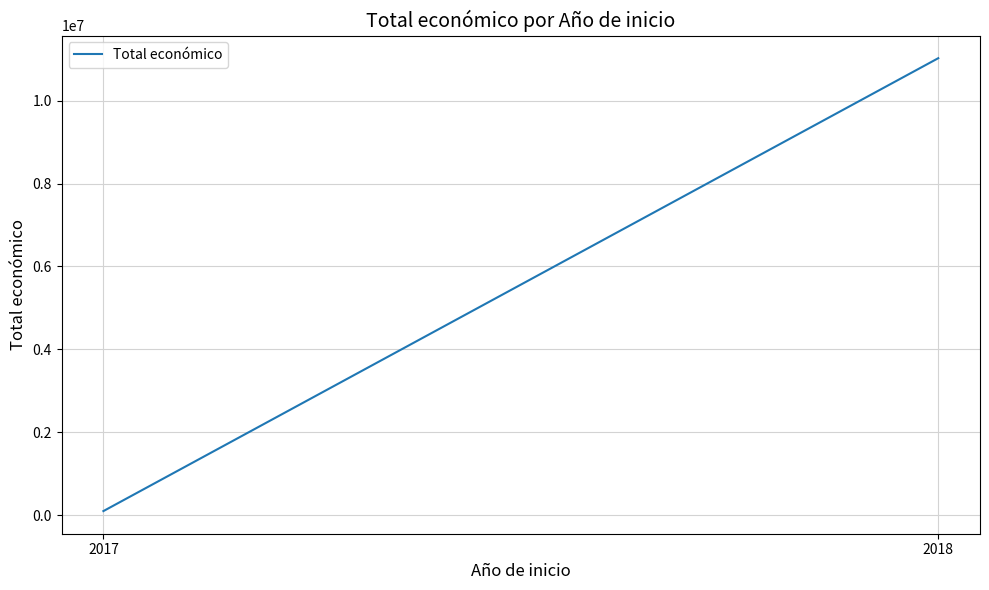

What is the sum of the values at 2017 and 2018?

11121626